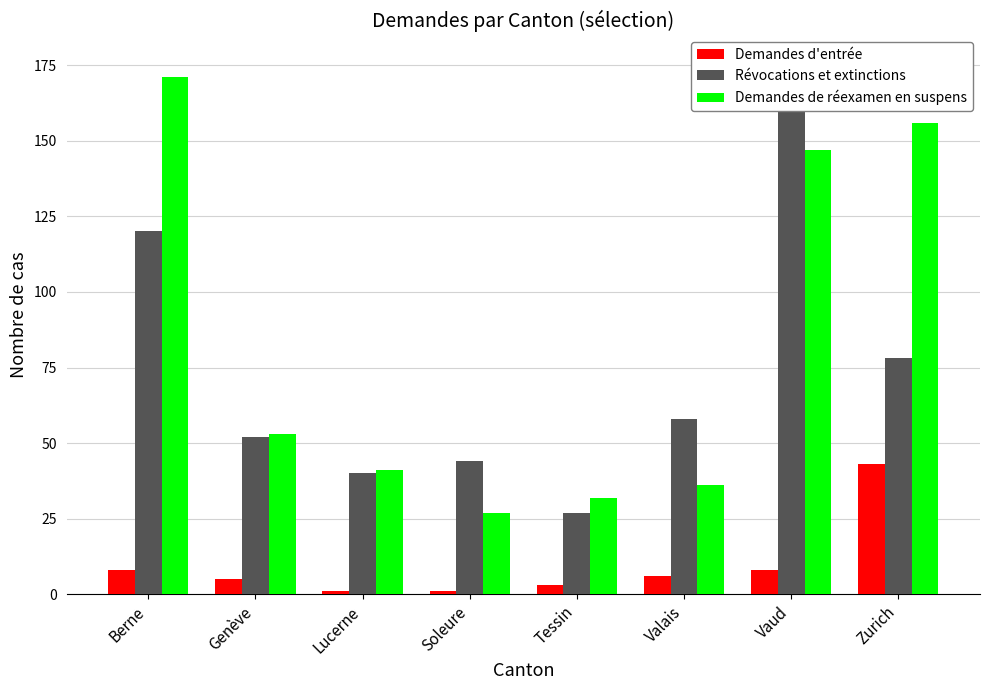

Is the value of Demandes d'entrée at Berne greater than the value of Révocations et extinctions at Lucerne?

No